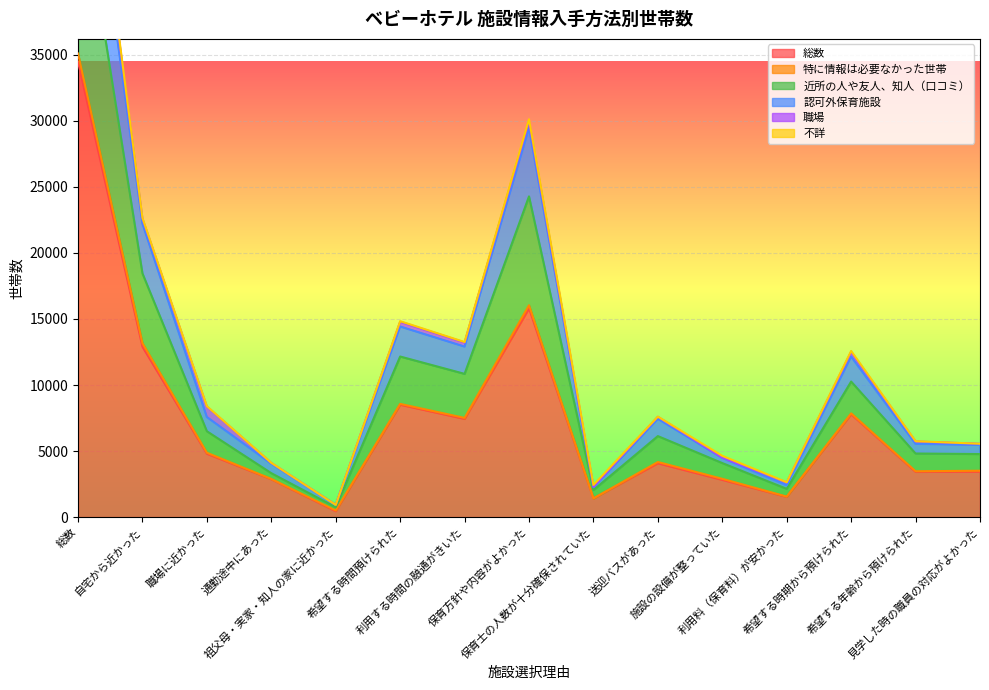

True or false: 認可外保育施設 and 総数 intersect in this chart.

False